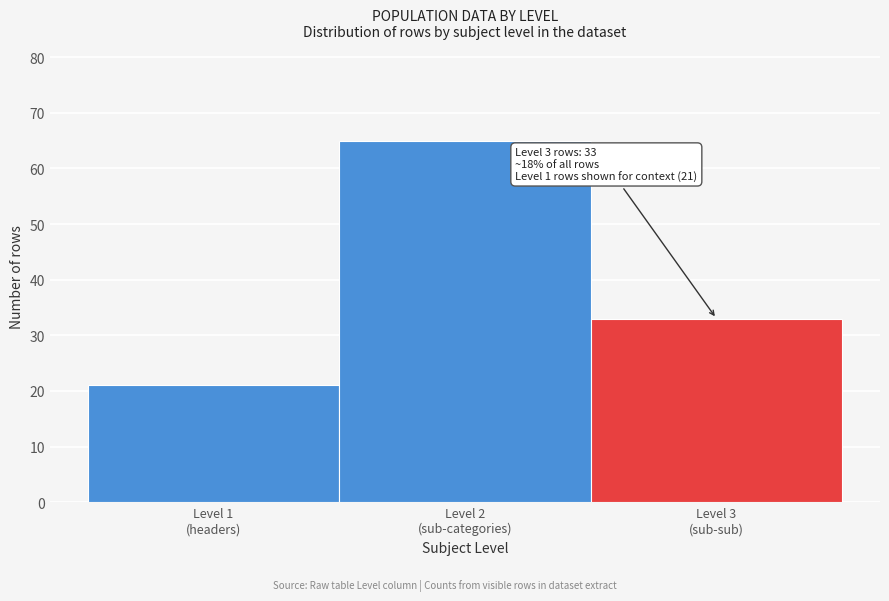

Reading left to right, list all the values displayed in this chart.

21	65	33